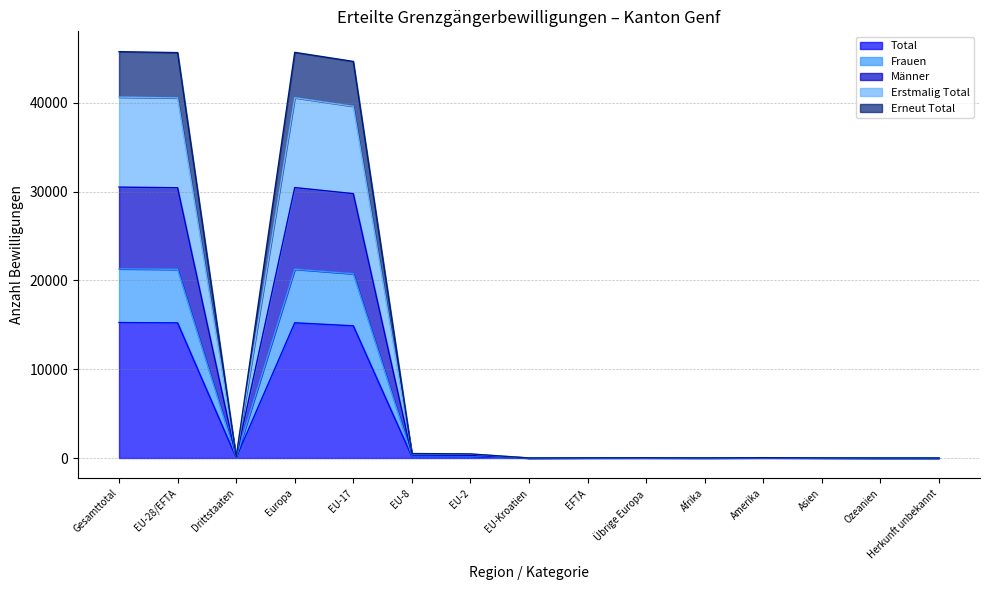

Between EFTA and Amerika, which series saw the biggest shift?

Männer